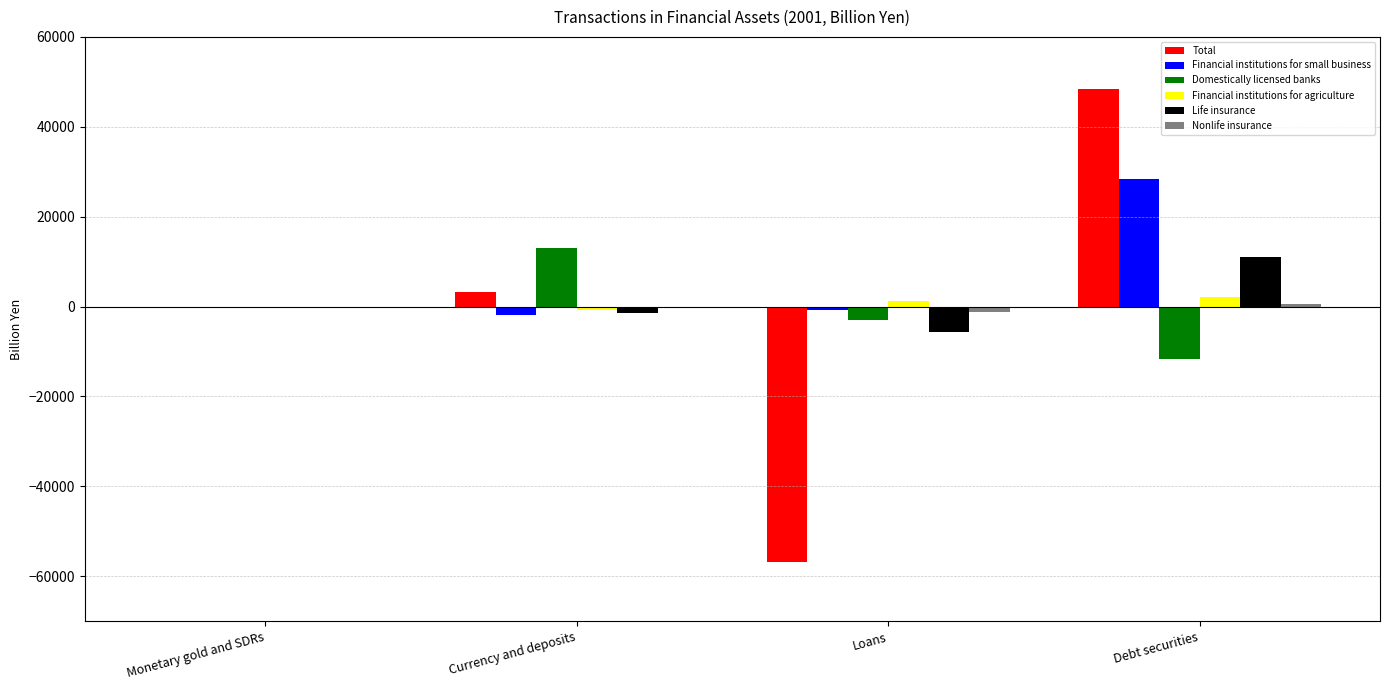

Which series has the widest spread of values?

Total